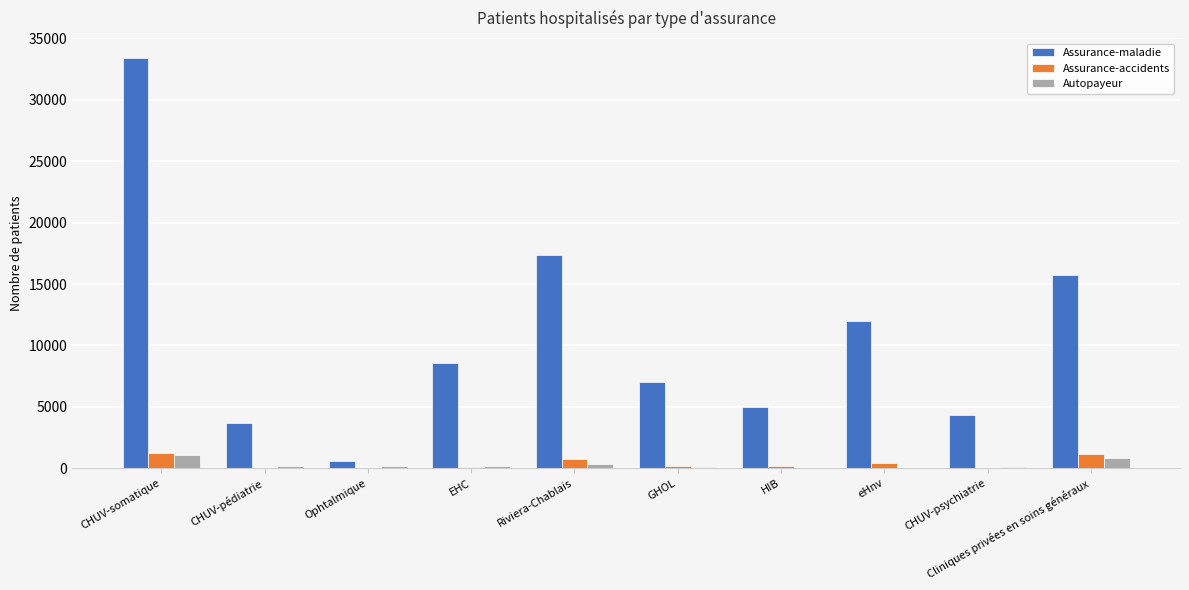

What is the sum of all Autopayeur values?

3082